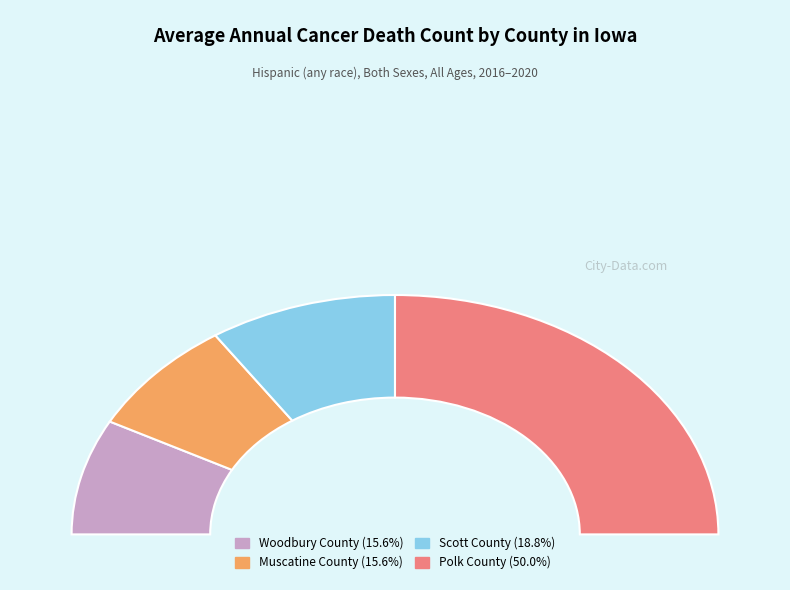

What is the smallest slice in the pie chart?

Woodbury County